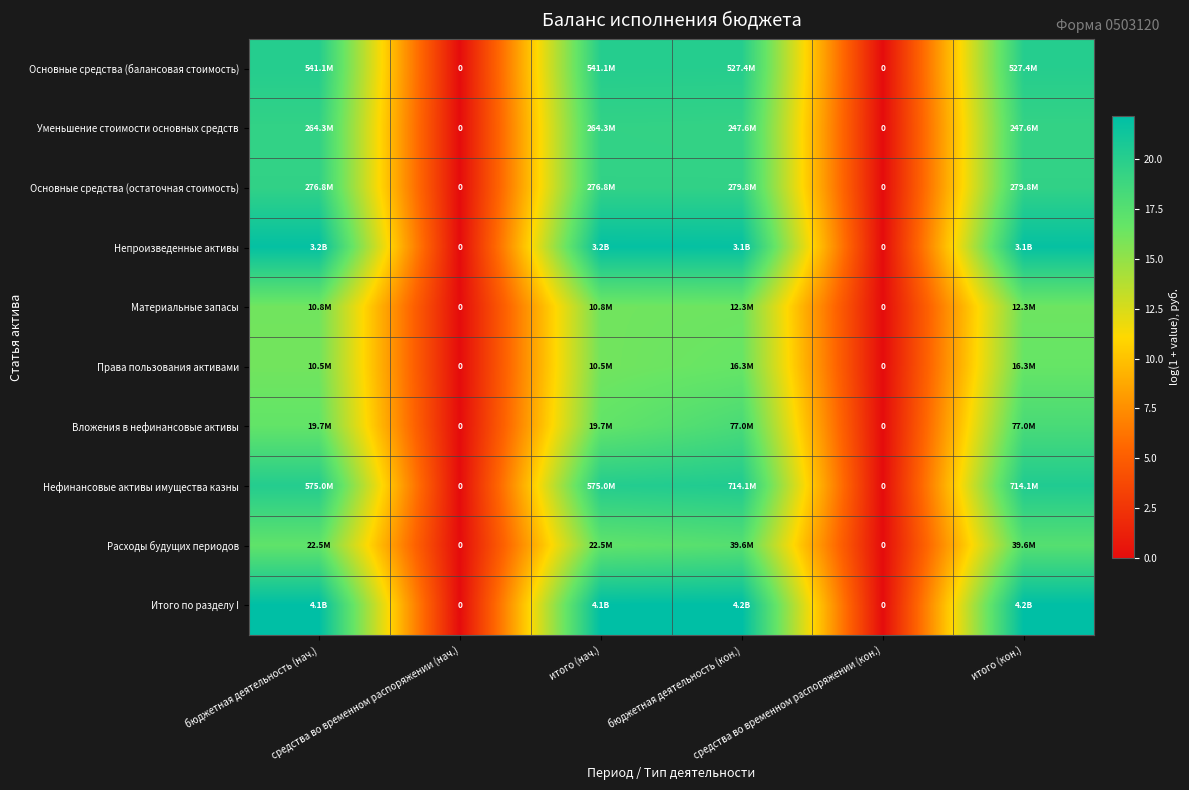

At how many categories does at least one series exceed 4?

4